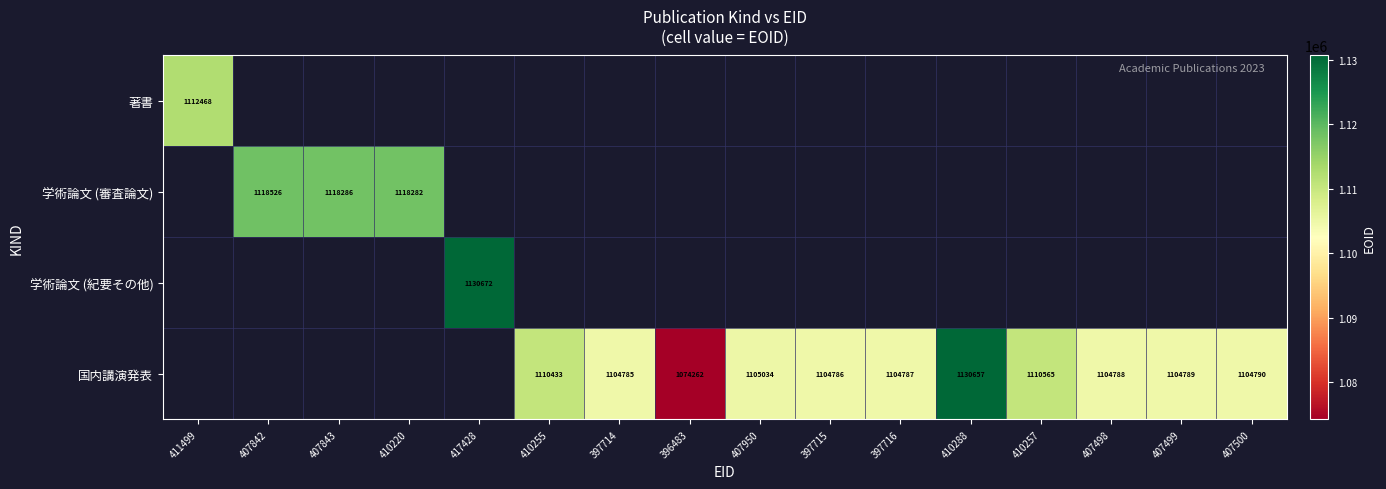

What is the total value across all series at 407950?

1105034